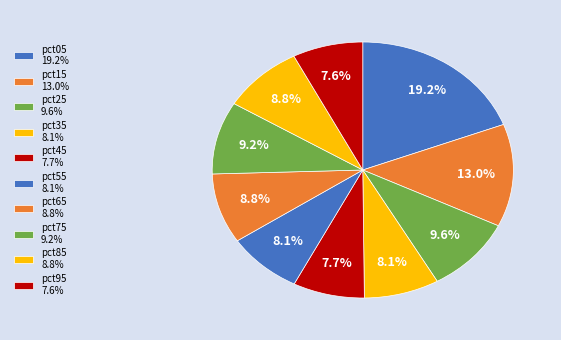

How many slices are in this pie chart?

10